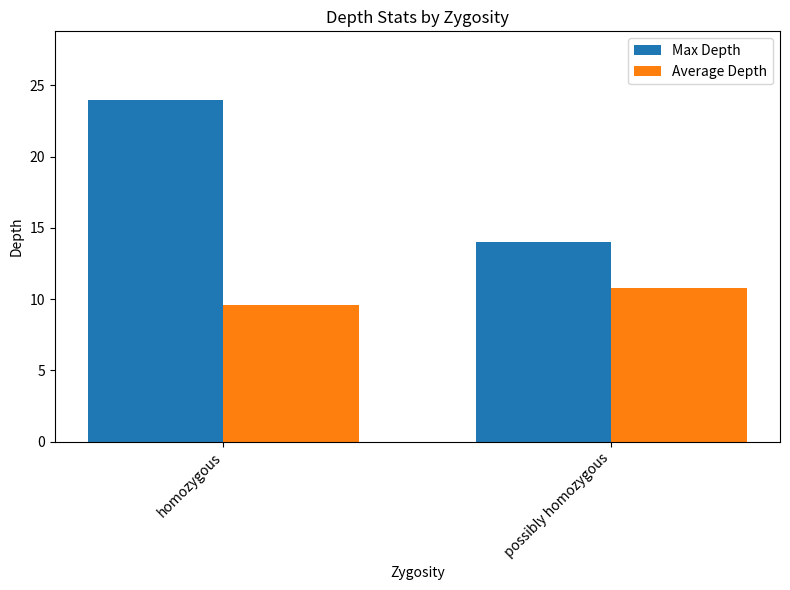

List the series in order of their peak value, highest first.

Max Depth, Average Depth